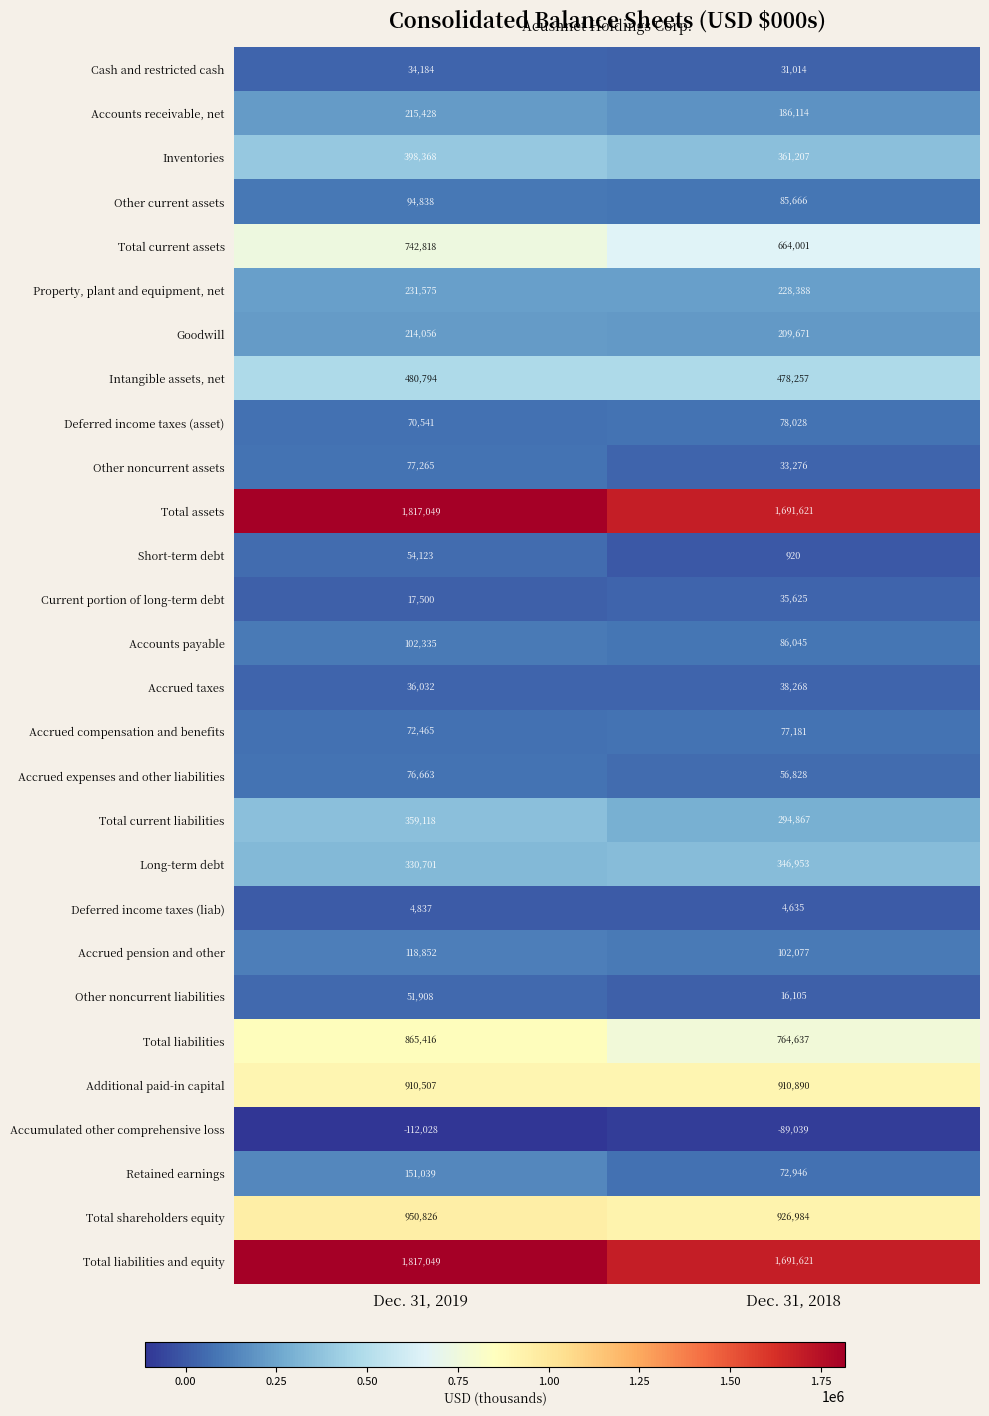

At which category is the sum across all series the highest?

Dec. 31, 2019